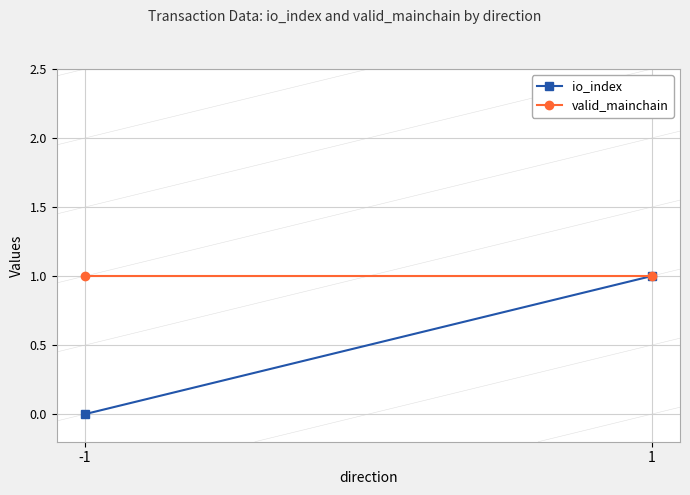

Rank the series at 1 from highest to lowest value.

io_index, valid_mainchain